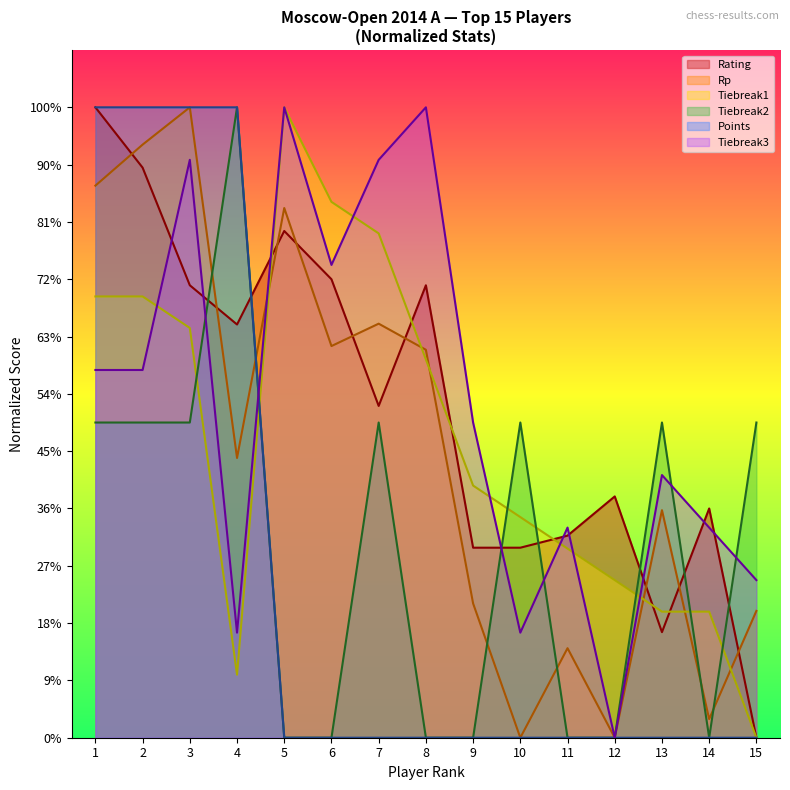

How many lines are shown in the chart?

6